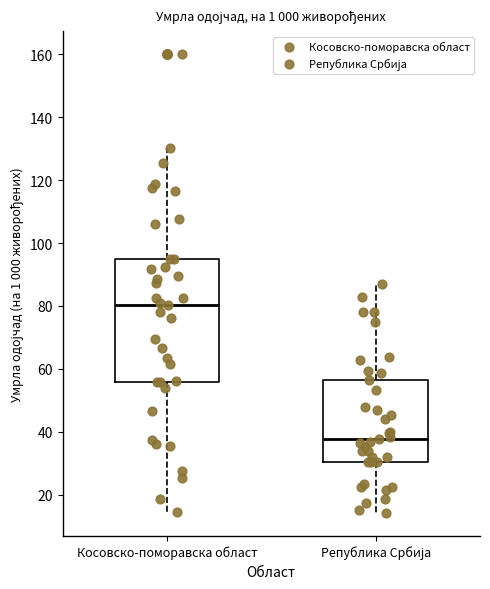

Comparing the boxes themselves (not the whiskers), which one is the tallest?

Косовско-поморавска област